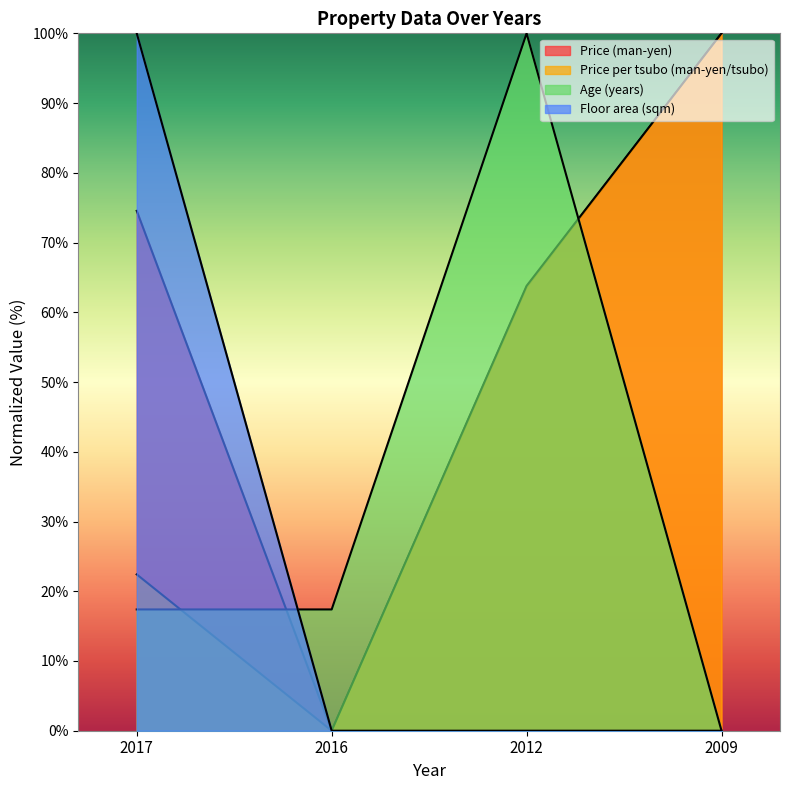

What is the value of the Price (man-yen) point at the 1st from the left?

74.5